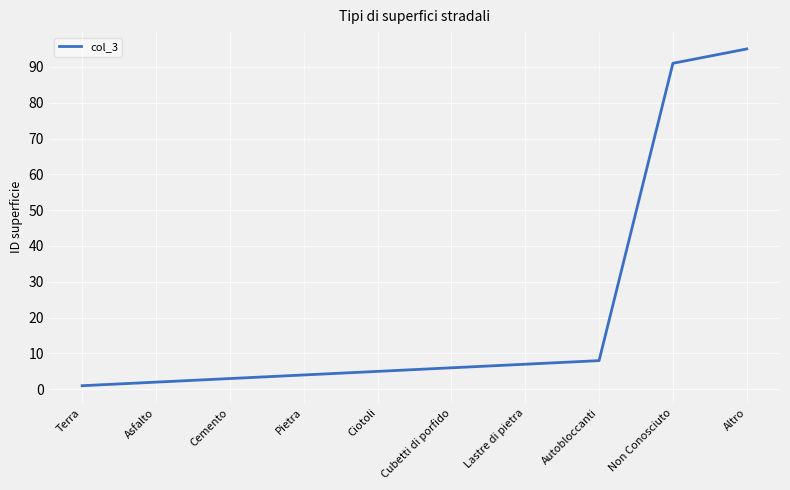

Is it true that the value at Non Conosciuto is 62?

False